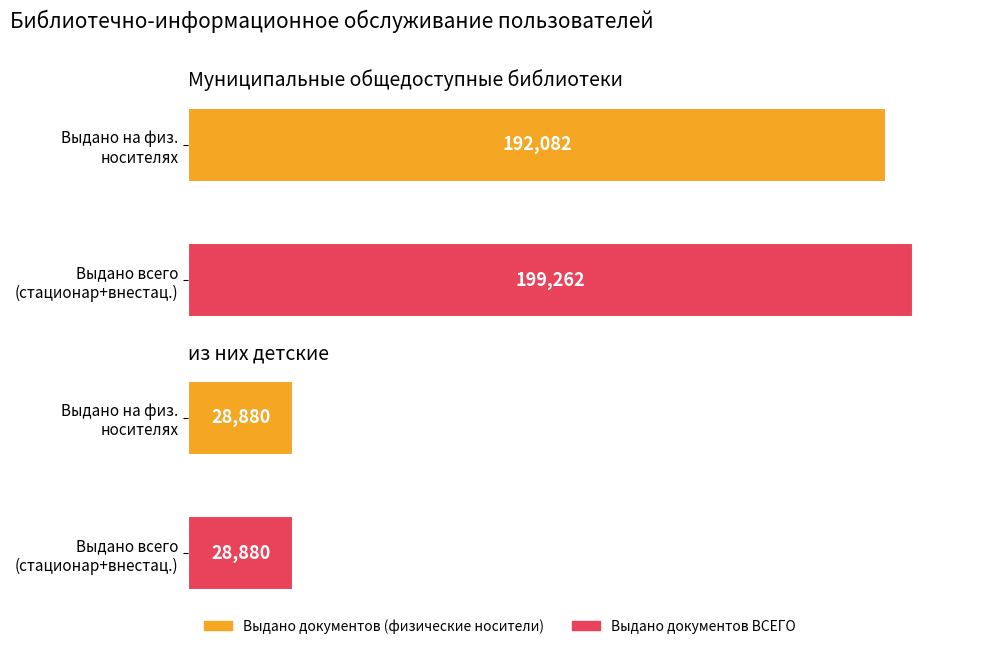

The value of Выдано всего (физические носители) at из них детские is 43377. True or false?

False